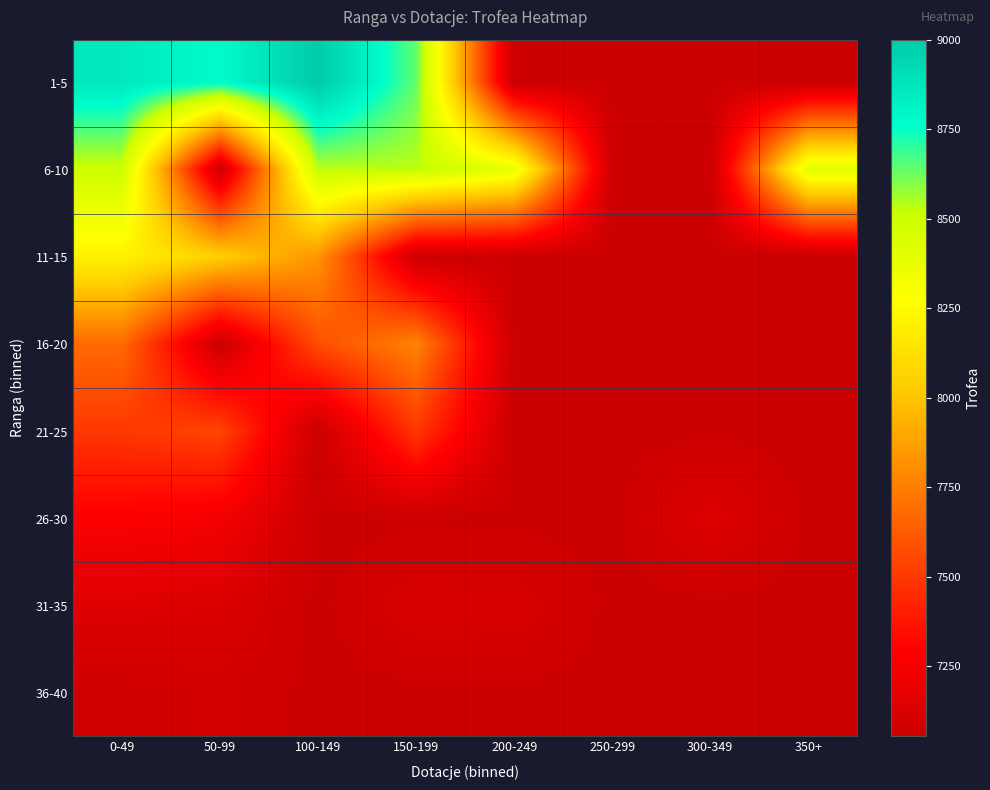

What is the total value across all series at 50-99?

59947.0